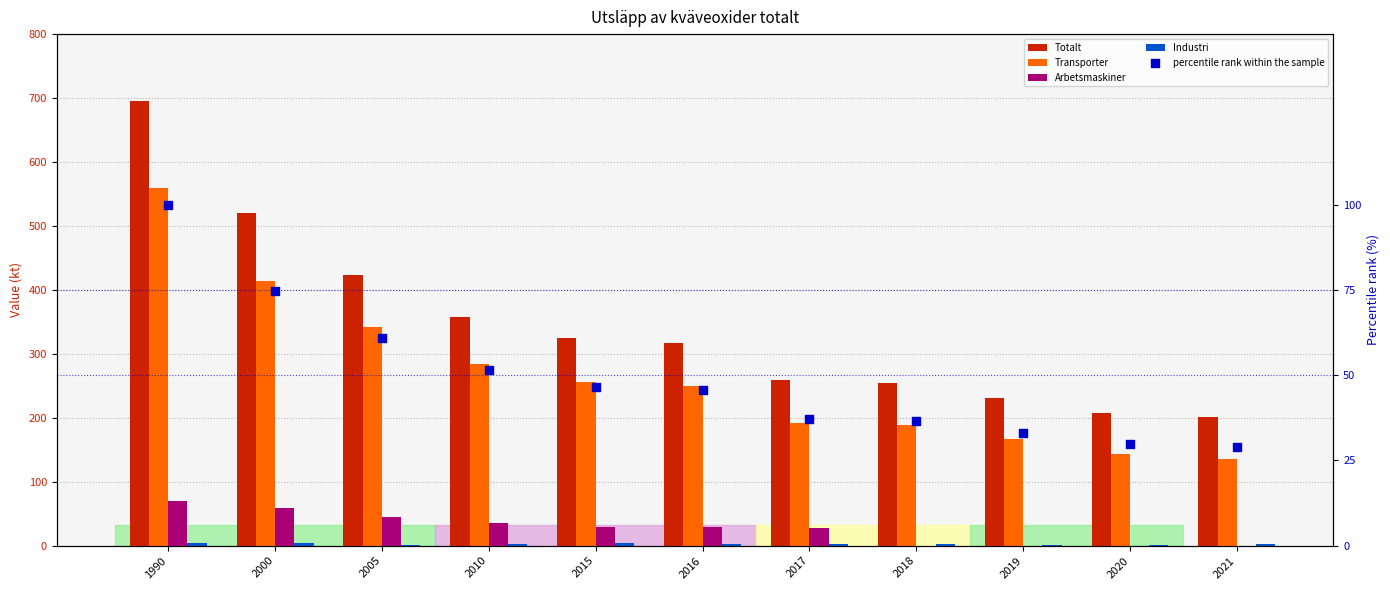

Is the value of Arbetsmaskiner at 2015 greater than the value of Industri at 2018?

Yes